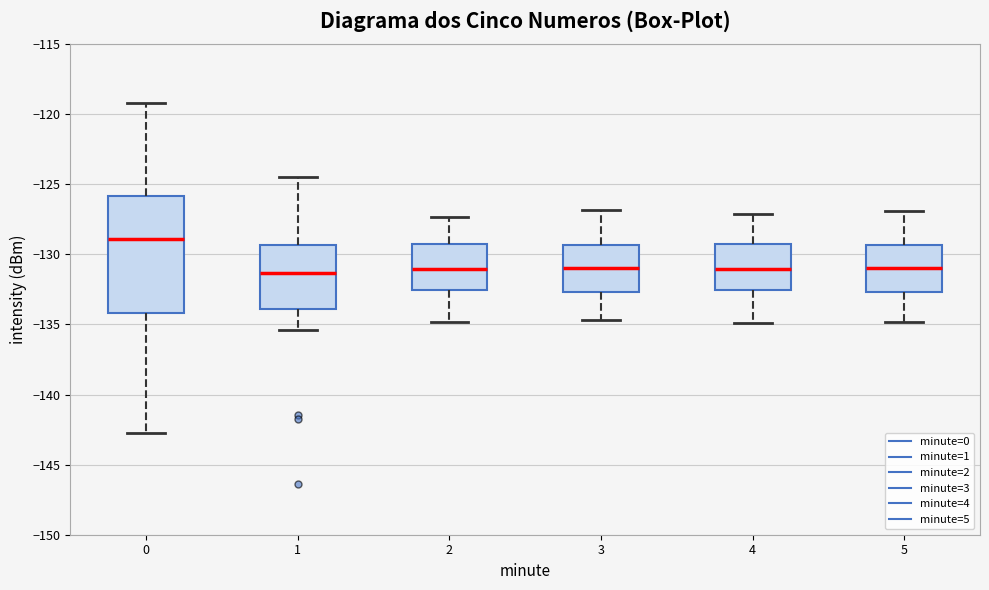

Reading left to right, read every box against the y-axis: the position of its median line, the range the box covers, and the ends of its whiskers. The values are not printed on the chart, so give them approximately, as read against the axis.

0: median -129.0, box -134.0 to -126.0, whiskers -142.5 to -119.0
1: median -131.5, box -134.0 to -129.5, whiskers -135.5 to -124.5
2: median -131.0, box -132.5 to -129.0, whiskers -135.0 to -127.5
3: median -131.0, box -132.5 to -129.5, whiskers -134.5 to -127.0
4: median -131.0, box -132.5 to -129.5, whiskers -135.0 to -127.0
5: median -131.0, box -132.5 to -129.5, whiskers -135.0 to -127.0